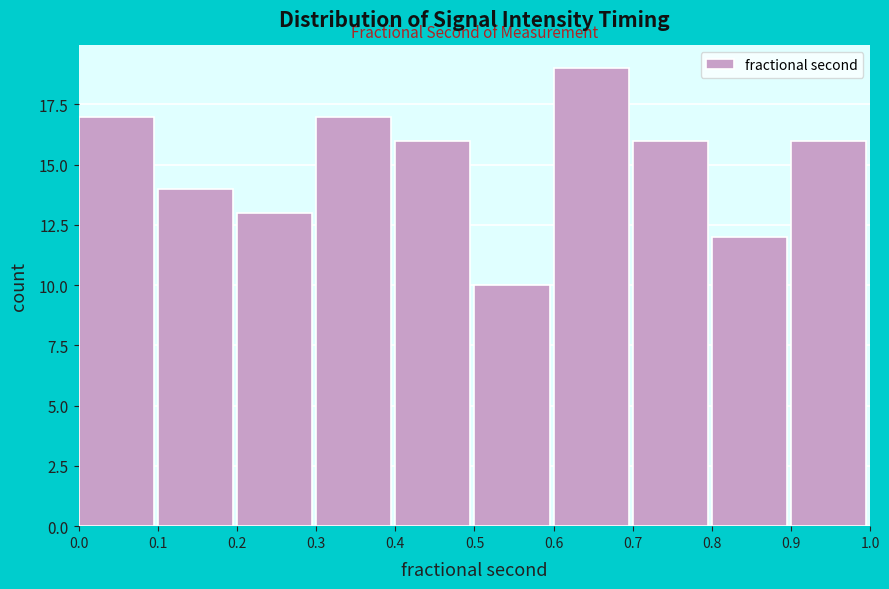

How tall is the bar that spans 0.0 to 0.1 on the x-axis? The values are not printed on the chart, so give them approximately, as read against the axis.

17